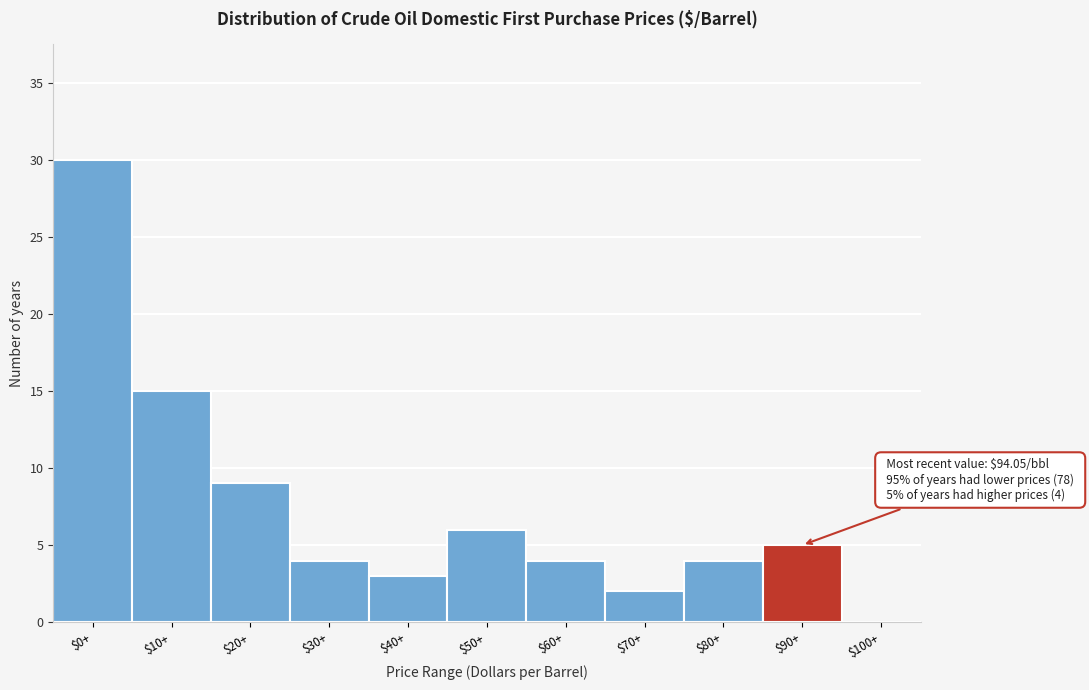

What is the maximum value shown in the chart?

30